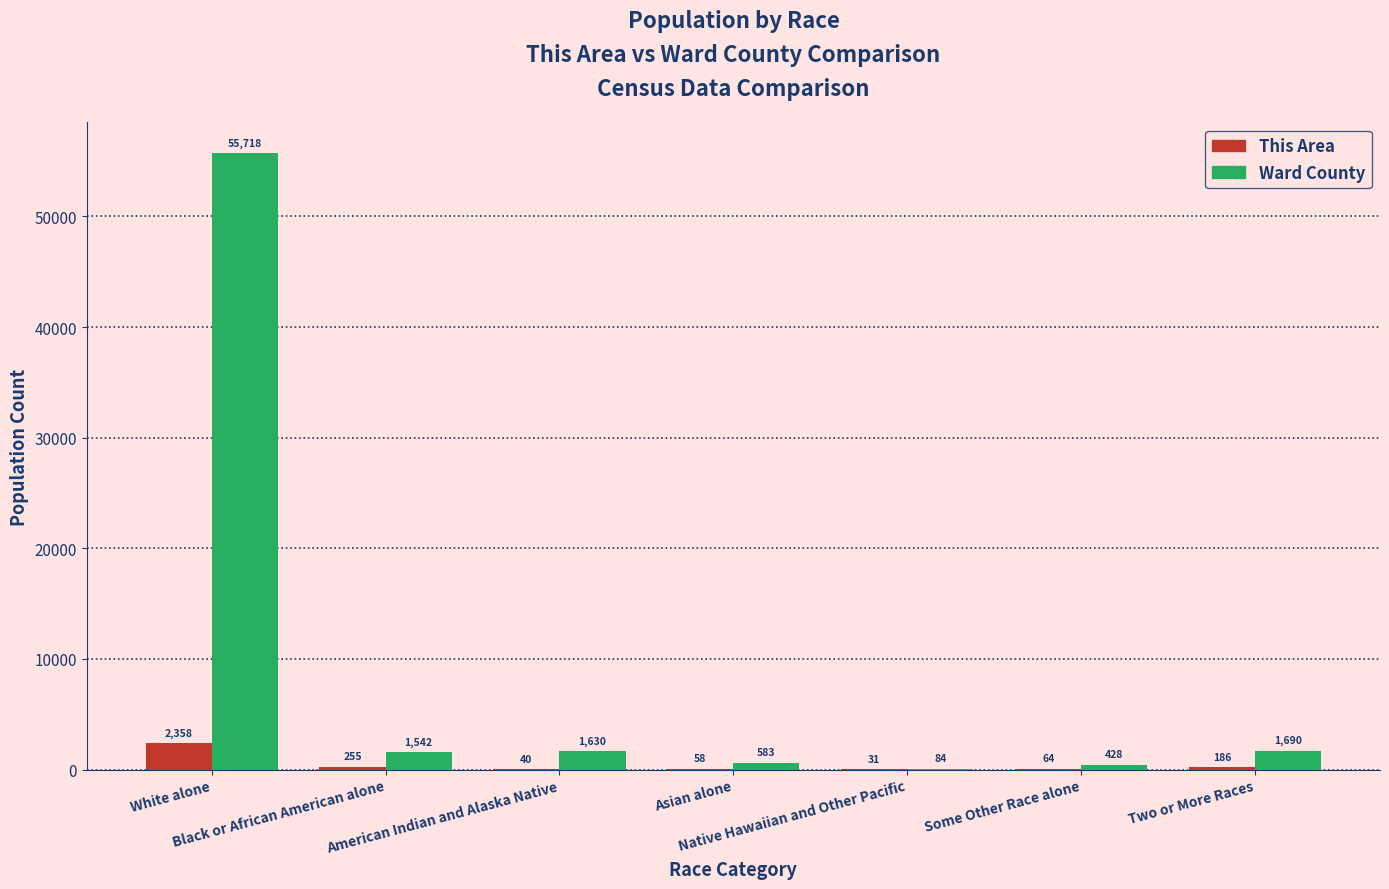

What is the sum of all This Area values?

2992